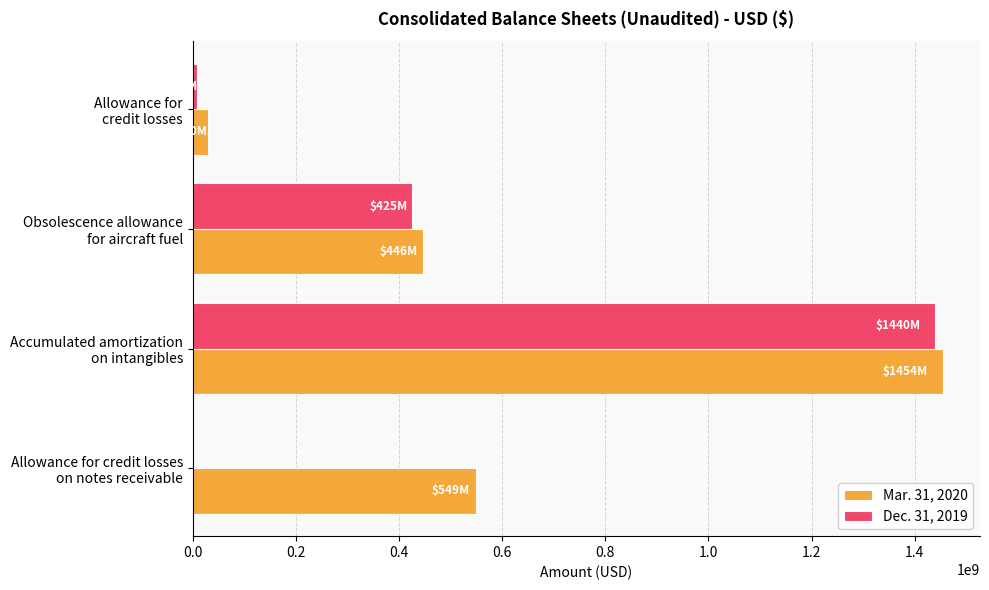

What is the greatest value displayed?

1454000000